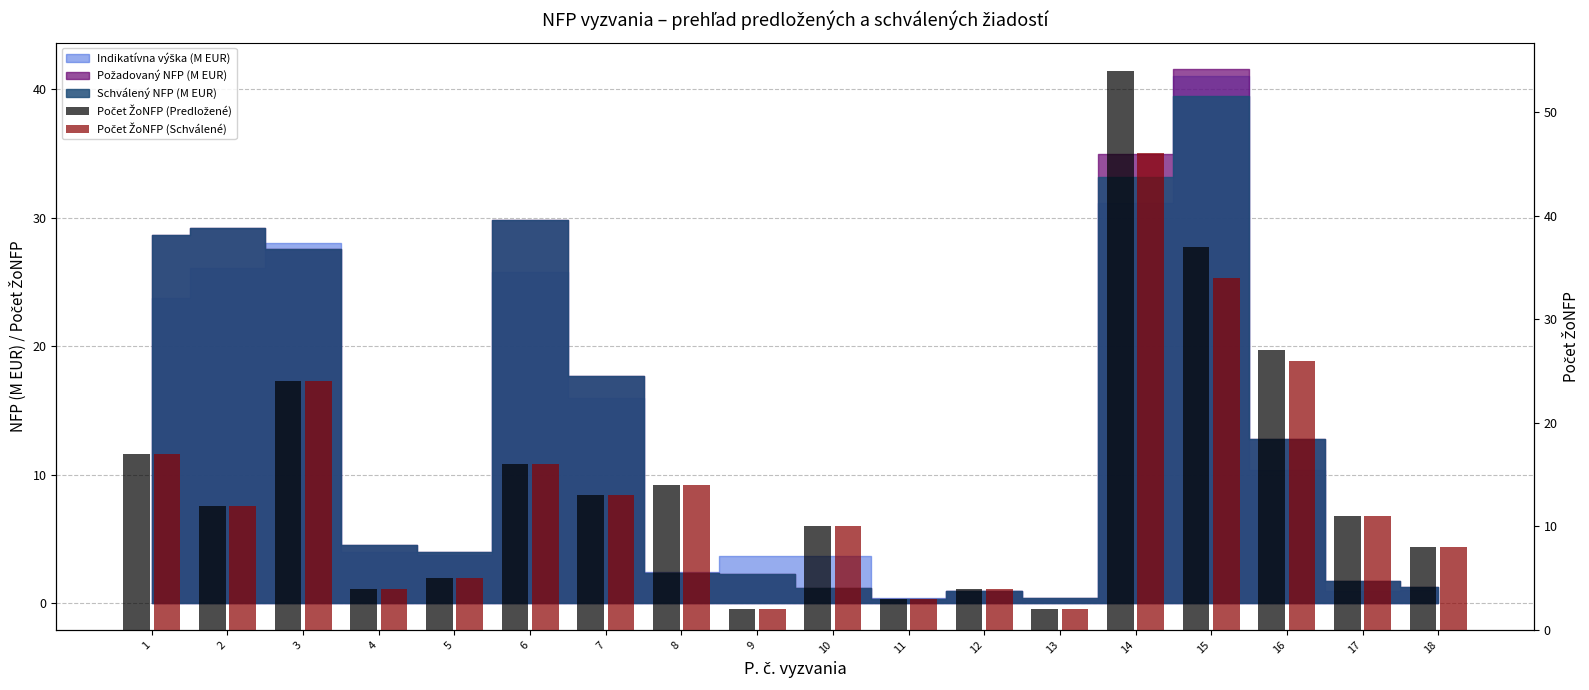

Which series has the widest spread of values?

Počet ŽoNFP (Predložené)